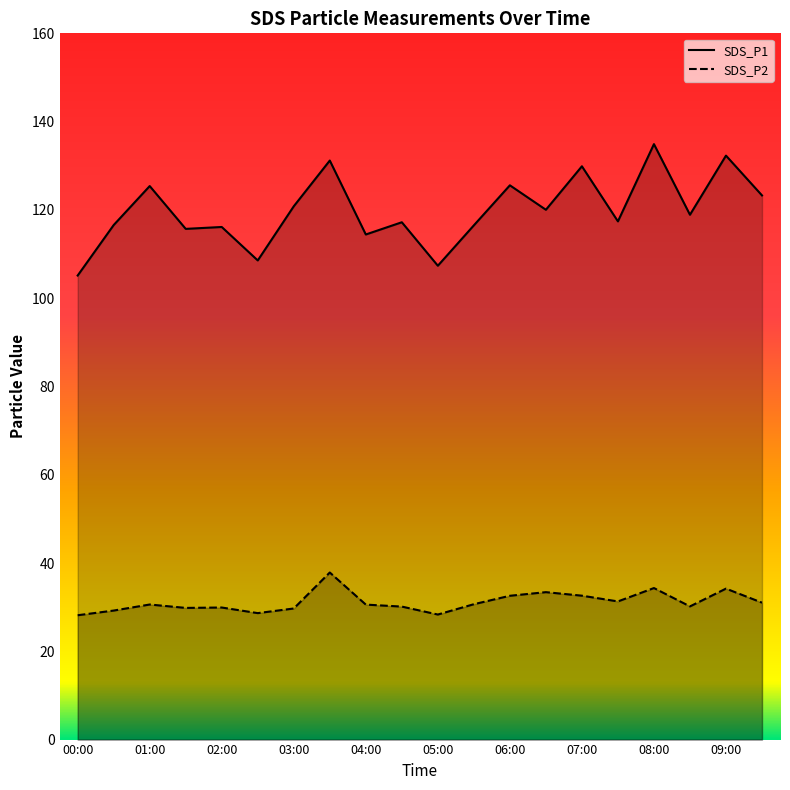

At which category does SDS_P1 reach its first local peak?

01:00